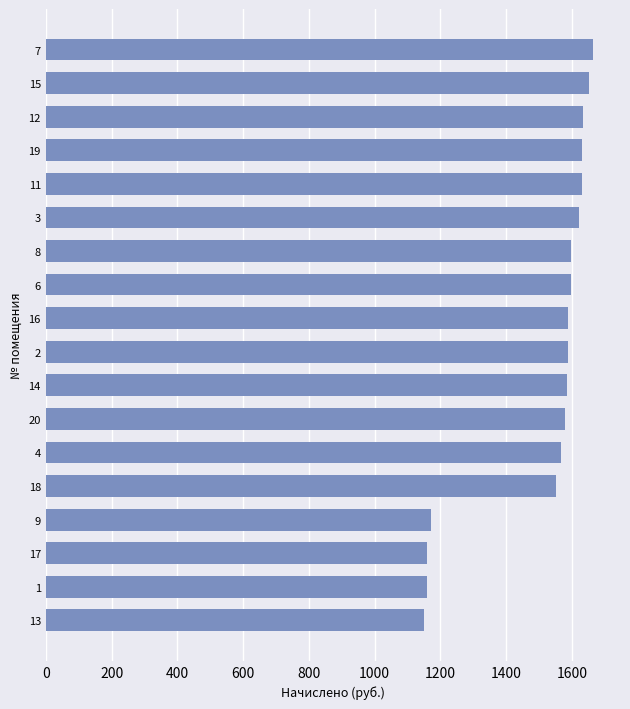

Approximately how many times larger is the value at 20 compared to 15?

1.0